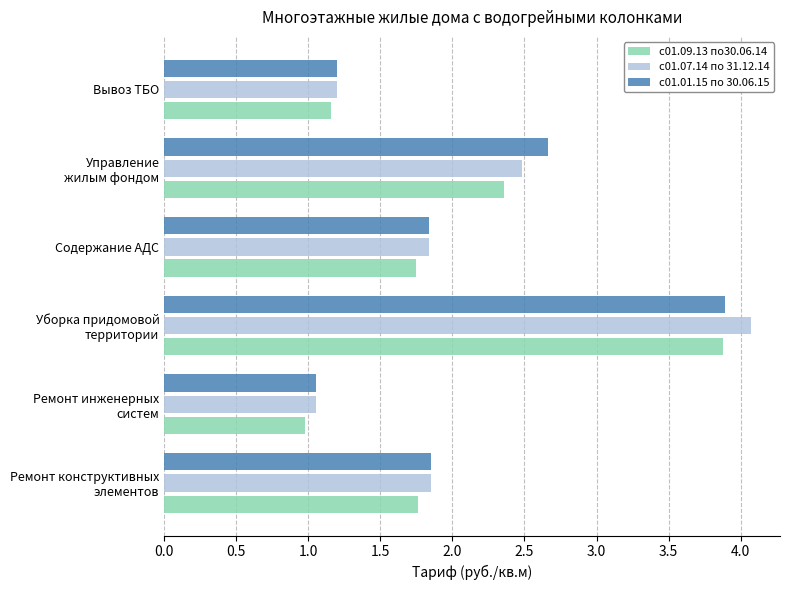

What is the difference between the maximum and minimum values in the с01.01.15 по 30.06.15 series?

2.8